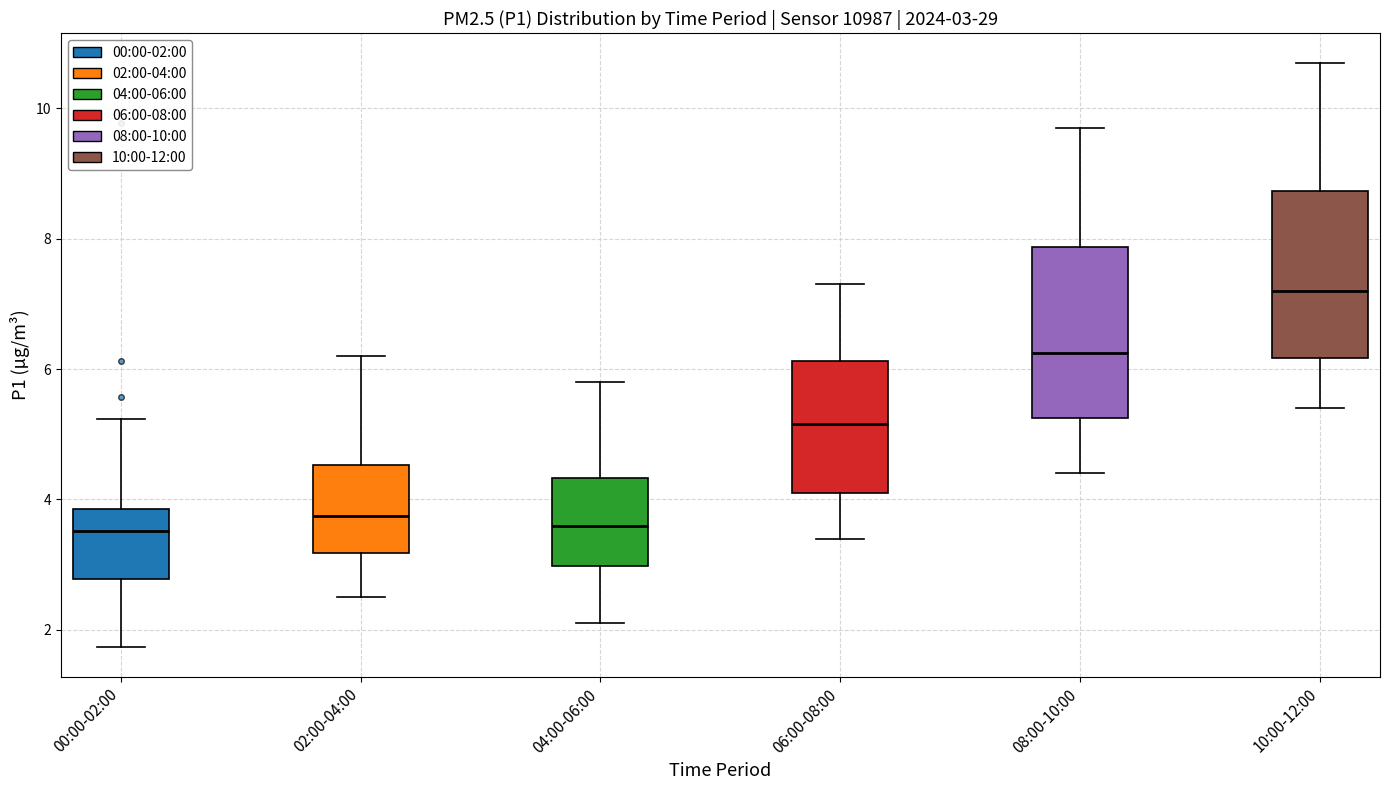

Which box's median line is the highest?

10:00-12:00